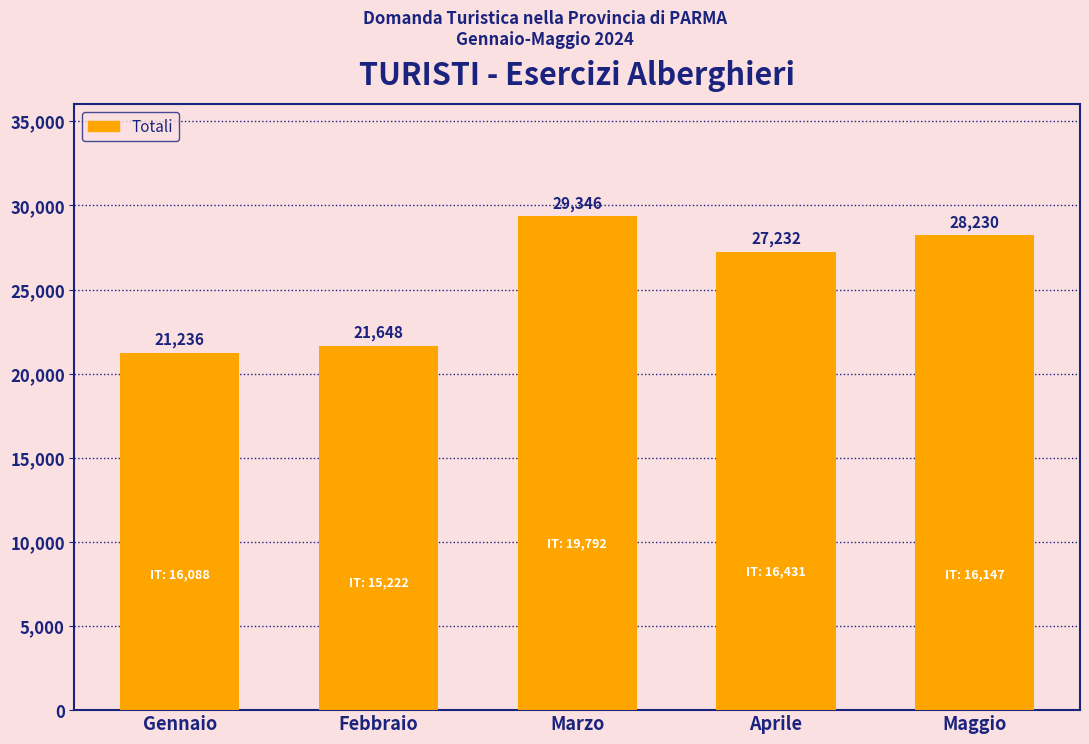

What is the label of the 2nd bar from the left?

Febbraio